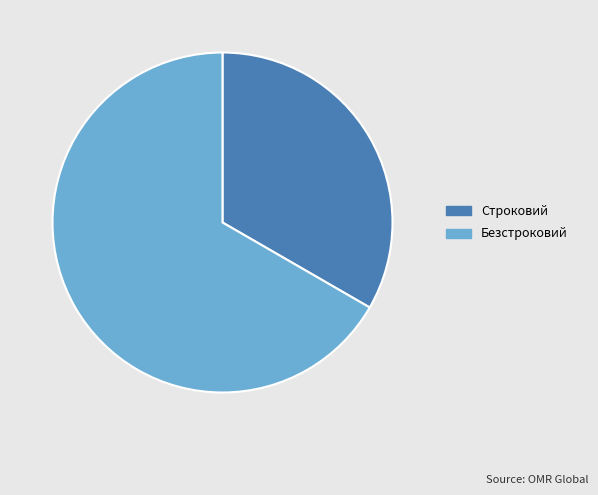

The Безстроковий slice represents 53% of the pie. True or false?

False